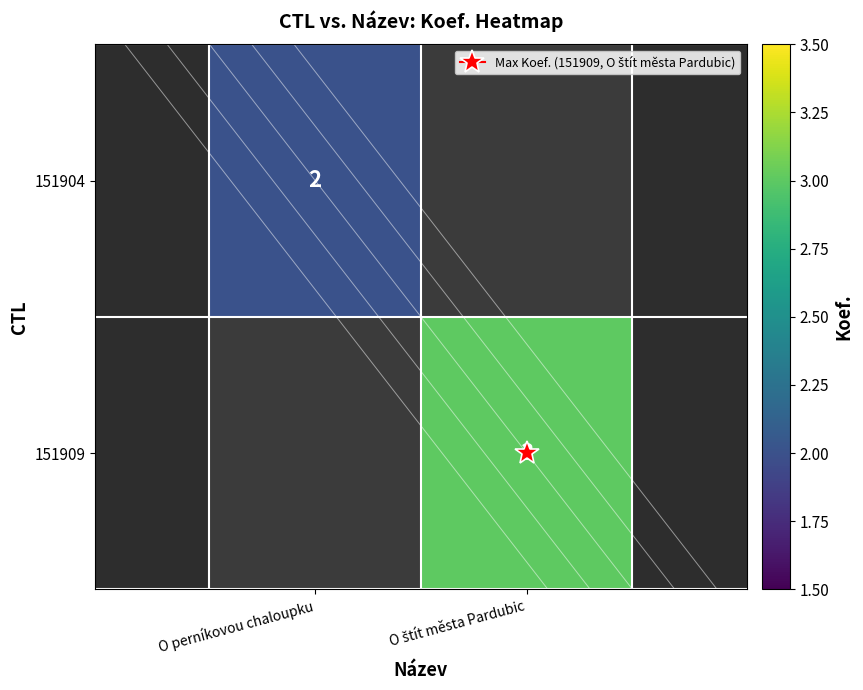

Rank the series at O perníkovou chaloupku from lowest to highest value.

151904, 151909